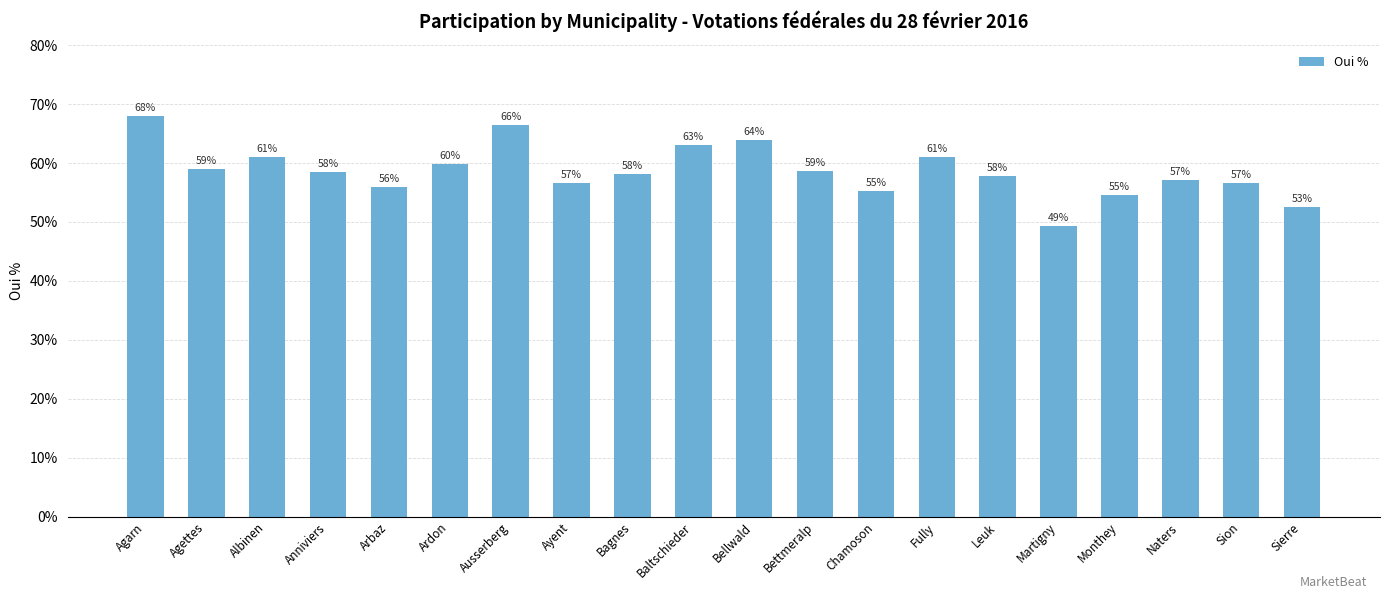

The chart shows a value of 91.2 at Sierre. True or false?

False